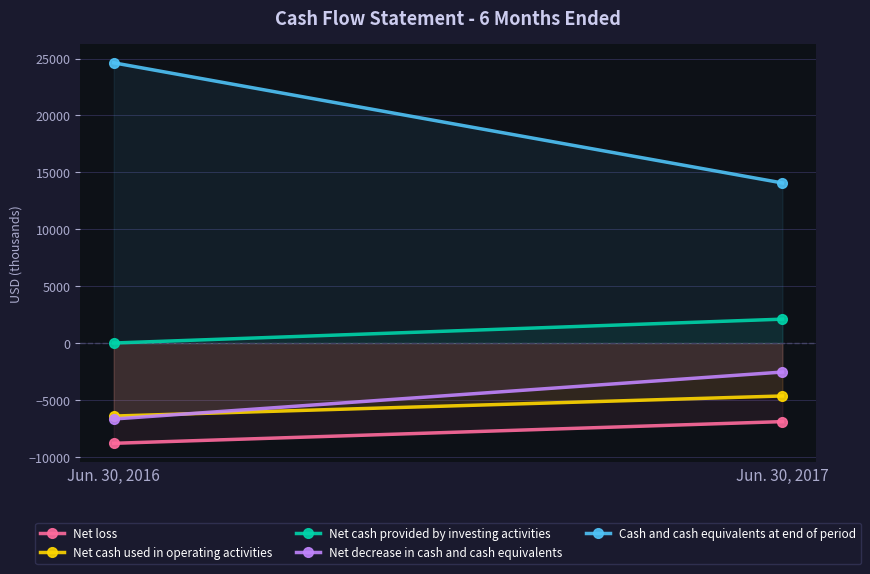

Reading left to right, list all the values displayed in this chart.

Net loss: Jun. 30, 2016=-8810	Jun. 30, 2017=-6903
Net cash used in operating activities: Jun. 30, 2016=-6416	Jun. 30, 2017=-4649
Net cash provided by investing activities: Jun. 30, 2016=3	Jun. 30, 2017=2101
Net decrease in cash and cash equivalents: Jun. 30, 2016=-6673	Jun. 30, 2017=-2548
Cash and cash equivalents at end of period: Jun. 30, 2016=24626	Jun. 30, 2017=14067